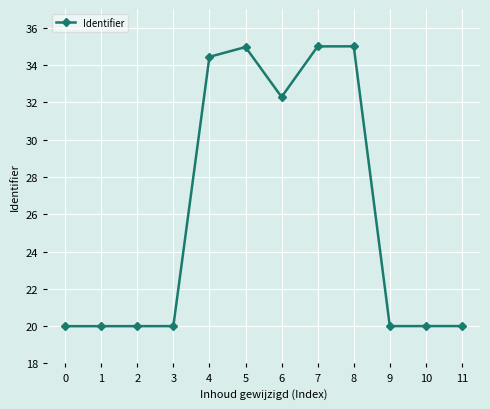

The value at 5 is 35.0. True or false?

True